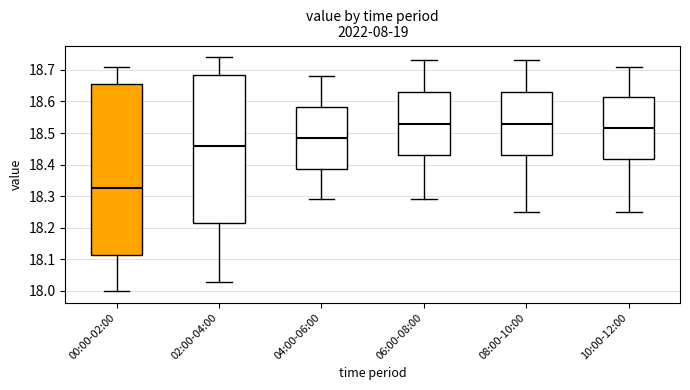

Reading left to right, transcribe this box plot: for each box, give where its median line is, the range the box spans, and where its two whiskers end, as read against the y-axis. The values are not printed on the chart, so give them approximately, as read against the axis.

00:00-02:00: median 18.33, box 18.11 to 18.66, whiskers 18.00 to 18.71
02:00-04:00: median 18.46, box 18.22 to 18.68, whiskers 18.03 to 18.74
04:00-06:00: median 18.49, box 18.39 to 18.58, whiskers 18.29 to 18.68
06:00-08:00: median 18.53, box 18.43 to 18.63, whiskers 18.29 to 18.73
08:00-10:00: median 18.53, box 18.43 to 18.63, whiskers 18.25 to 18.73
10:00-12:00: median 18.52, box 18.42 to 18.61, whiskers 18.25 to 18.71